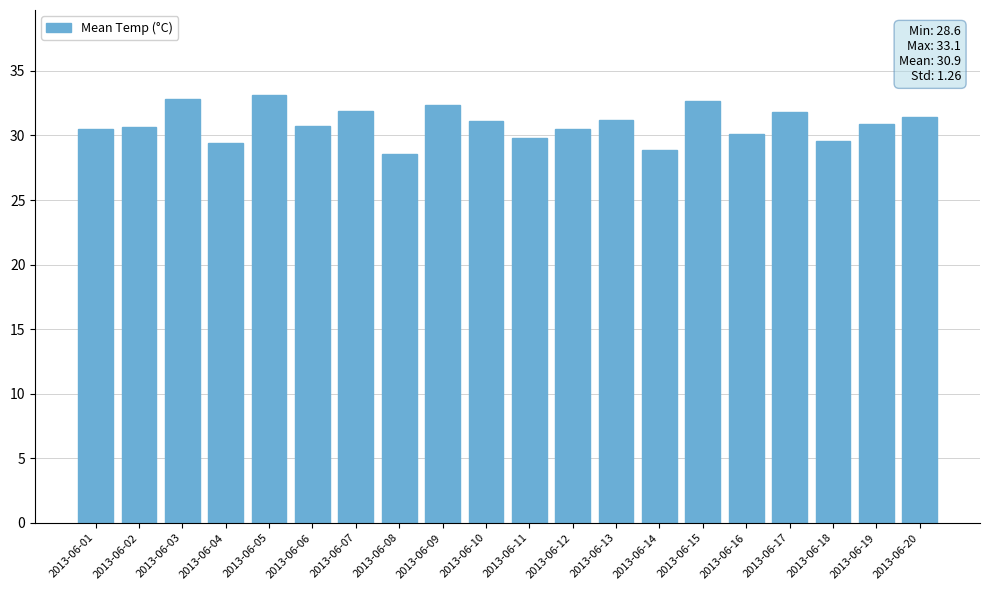

What is the difference between the values at 2013-06-17 and 2013-06-13?

0.6